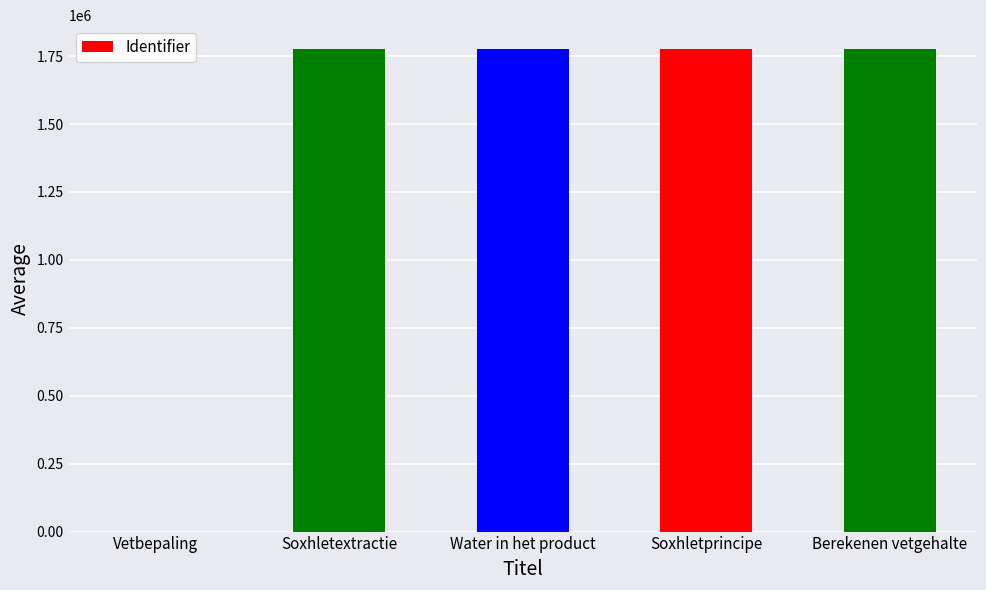

Where is the data nearest to the value 887593?

Soxhletextractie